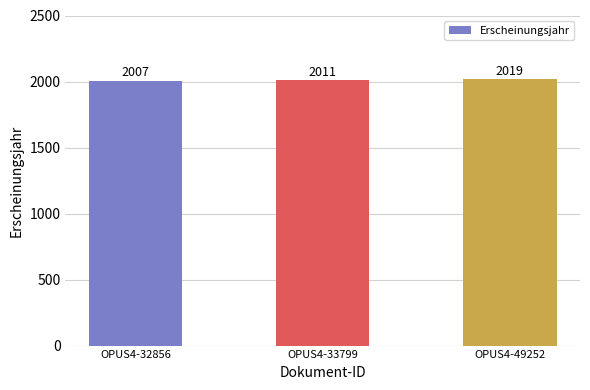

Which category has the highest value across all series?

OPUS4-49252